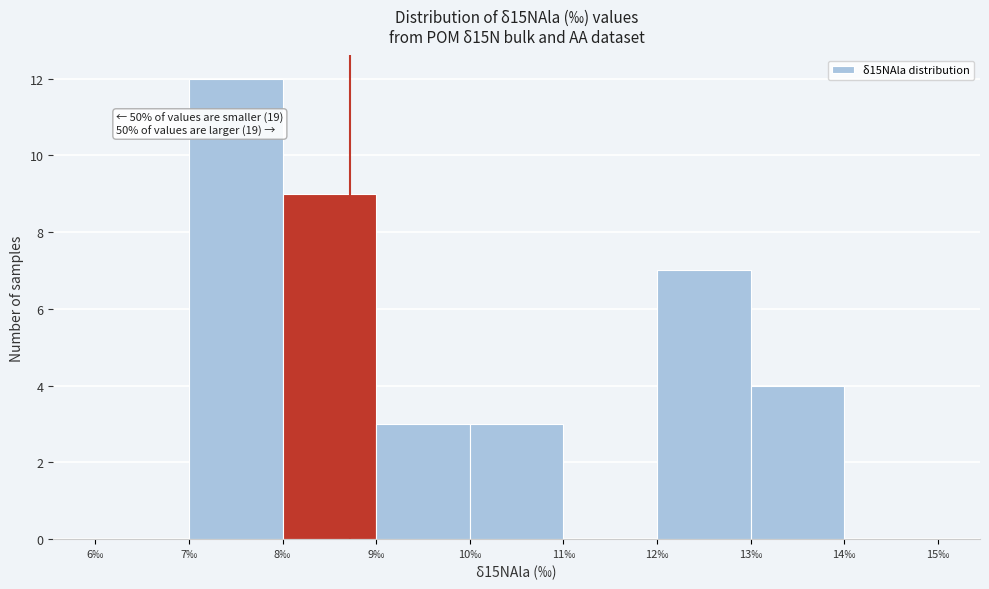

Over which range of the x-axis is the bar tallest?

7 to 8